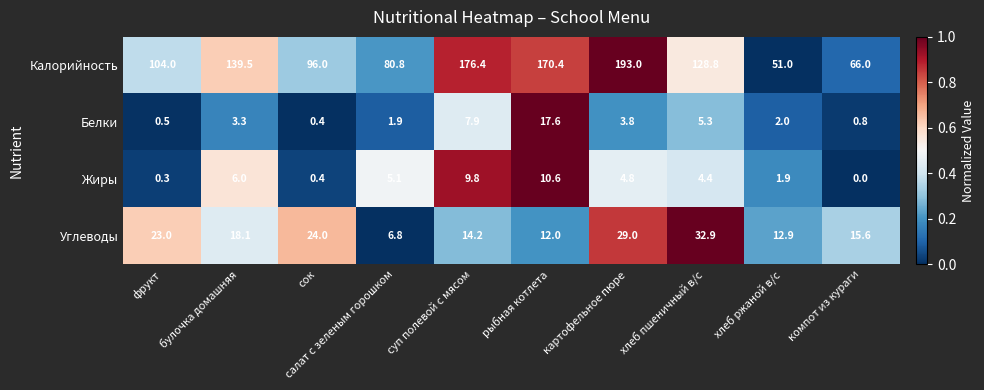

Is it true that Белки equals 3.3 at булочка домашняя?

True